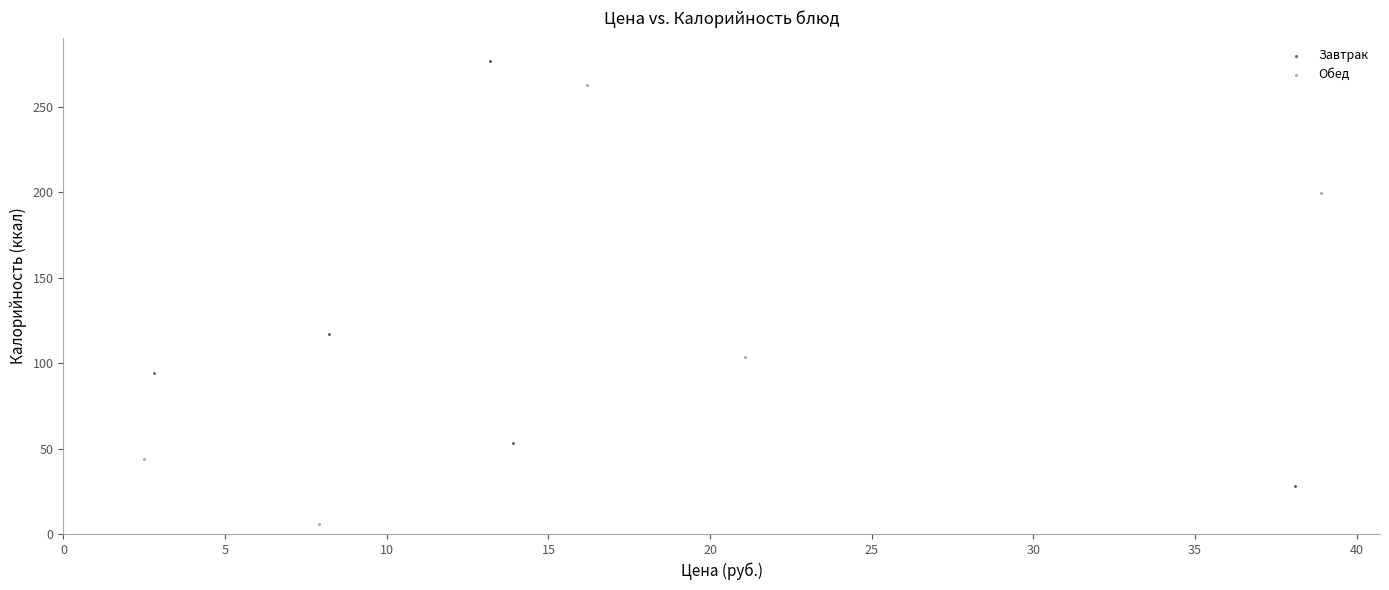

Which series contains the lowest Y value?

Обед